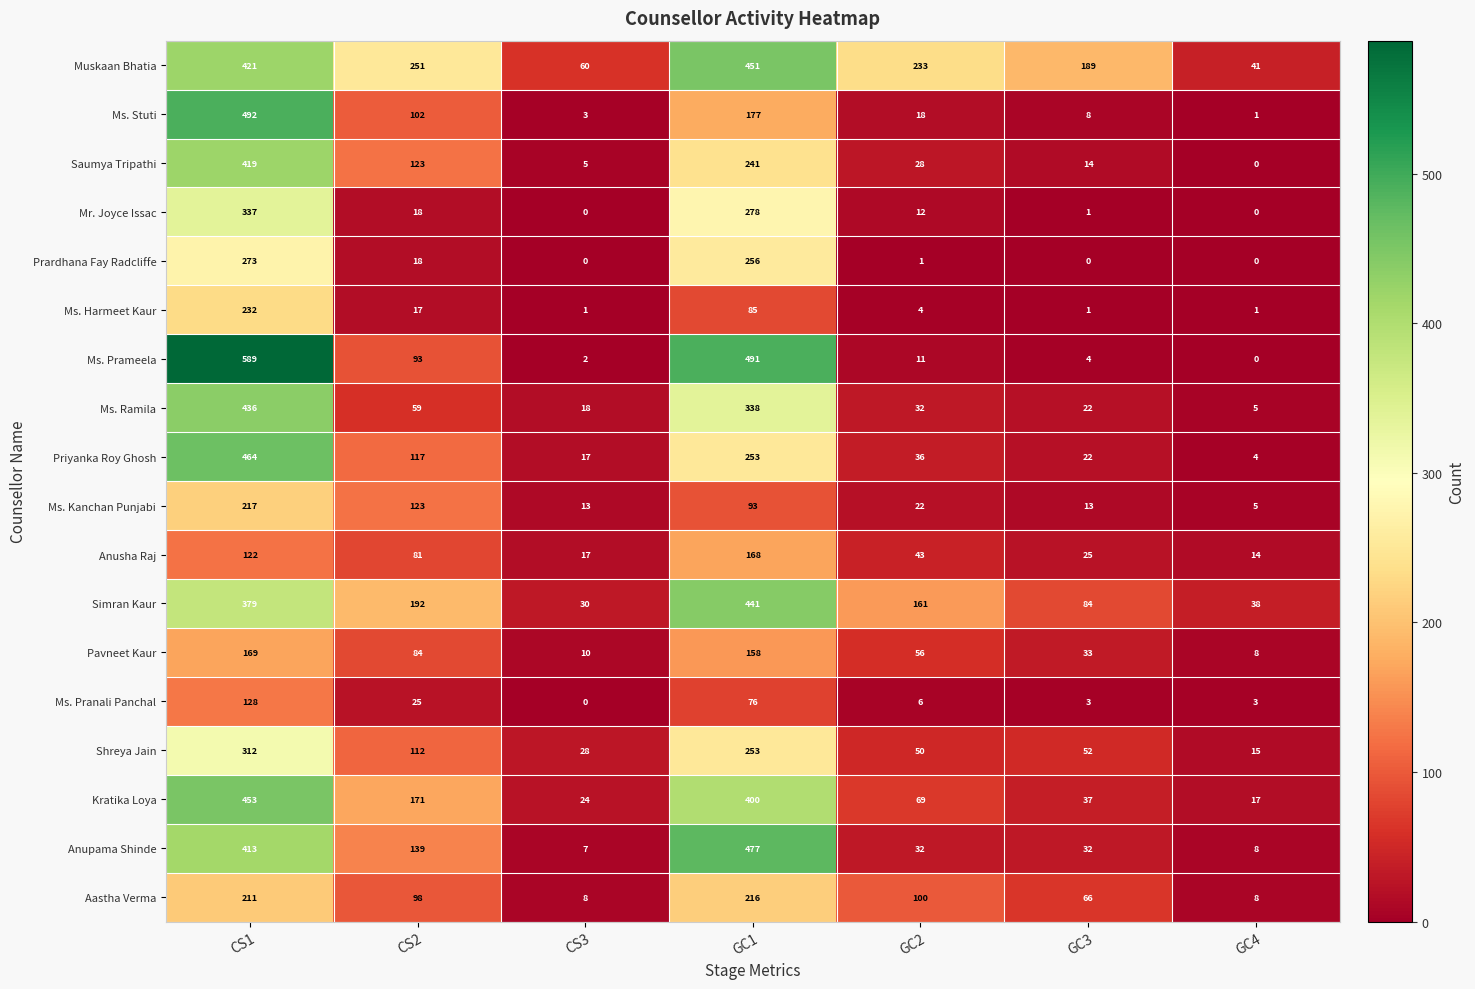

Which series has the largest range (max minus min)?

Ms. Prameela